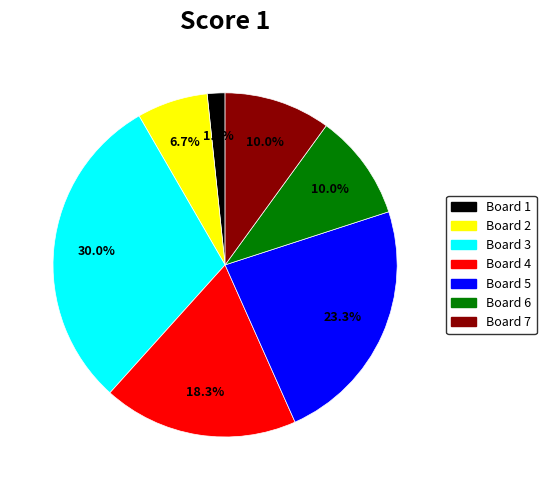

Is there a majority slice in this chart?

No